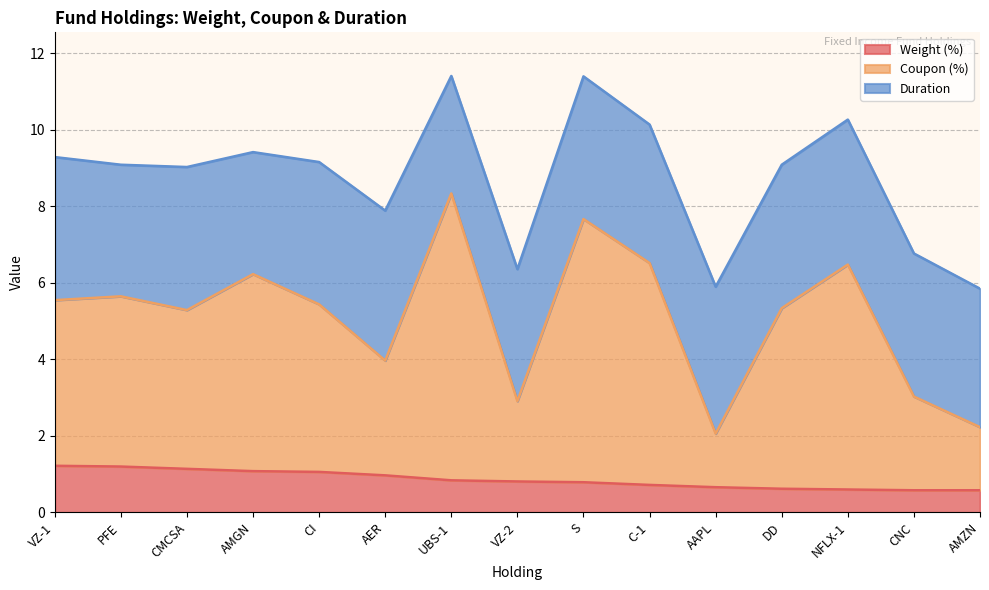

True or false: Coupon (%) has more than 2 interior local peaks.

True